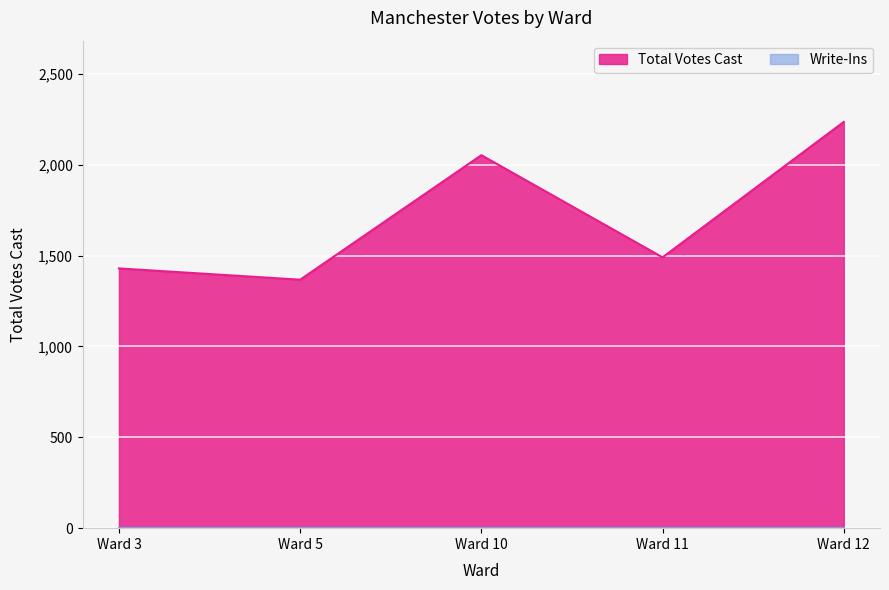

What is the average value?

1715